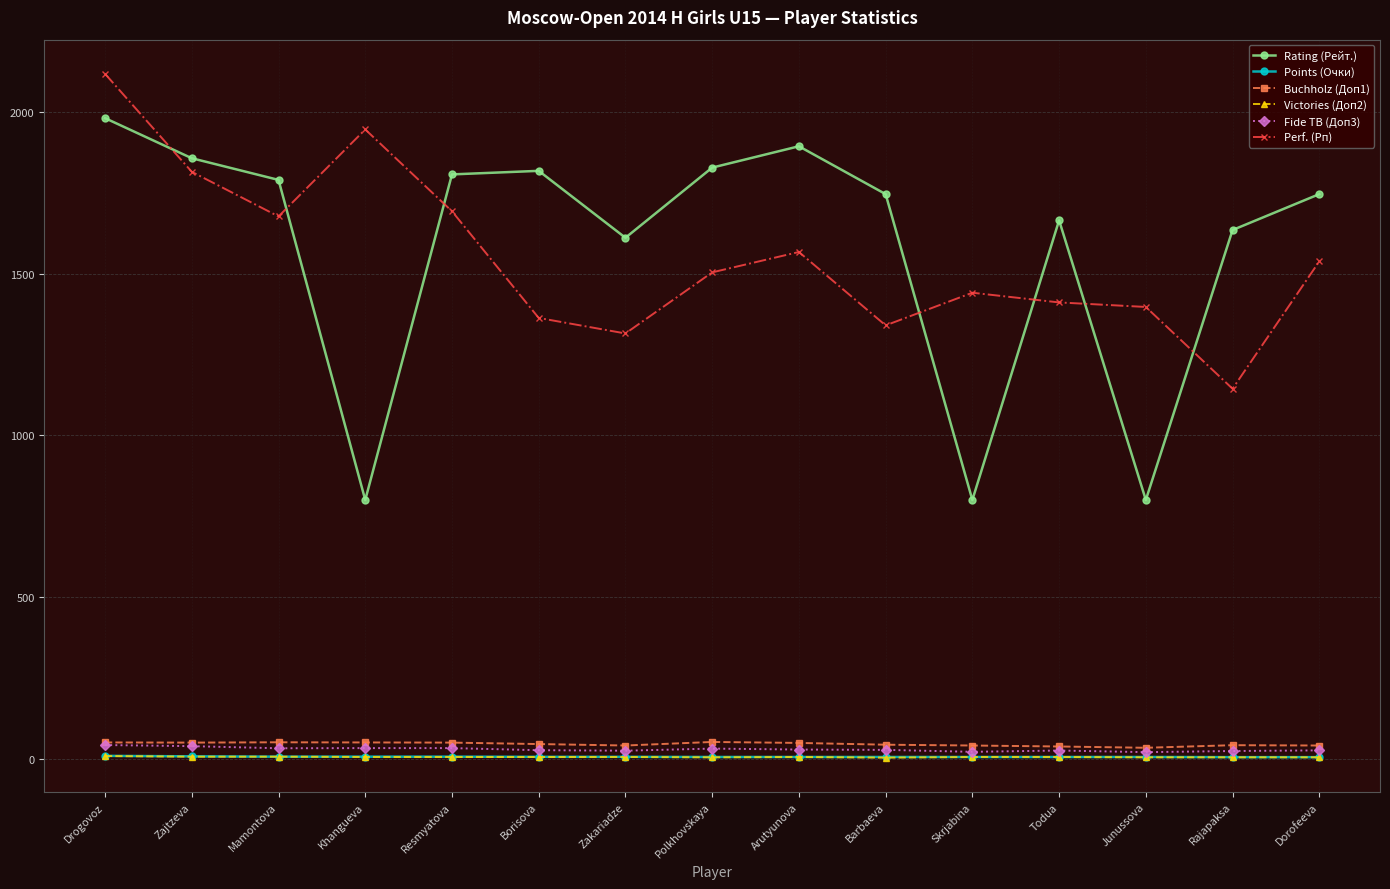

What is the average value of the Victories (Доп2) series?

4.9